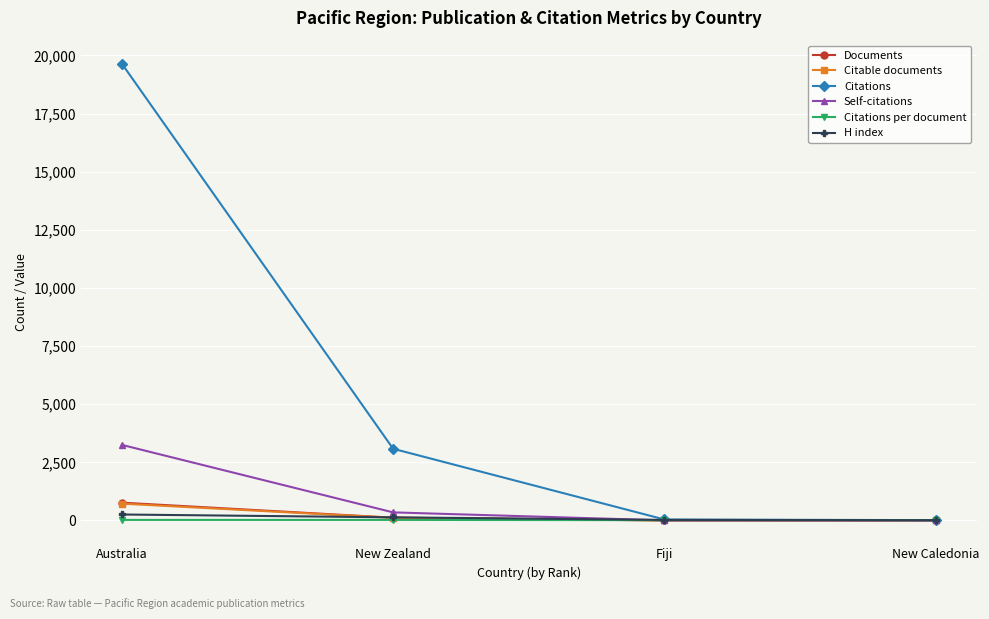

Is this an area chart (filled region under the line)?

No